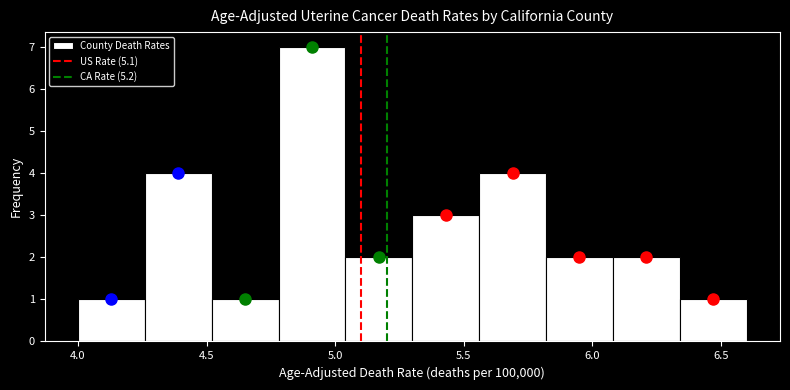

What is the height of the bar covering 5.30 to 5.56 on the x-axis? Neither the bar edges nor the heights are printed on the chart, so give them approximately, as read against the axes.

3